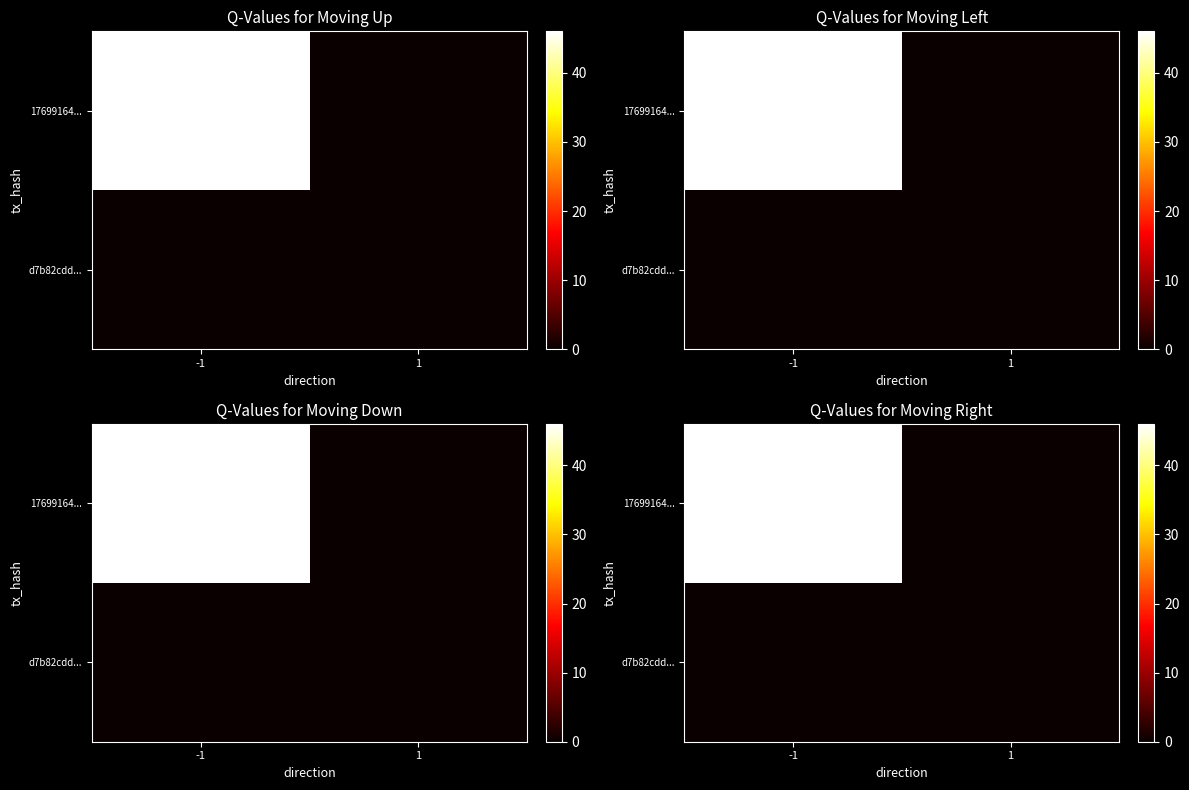

Which series has the widest spread of values?

17699164...